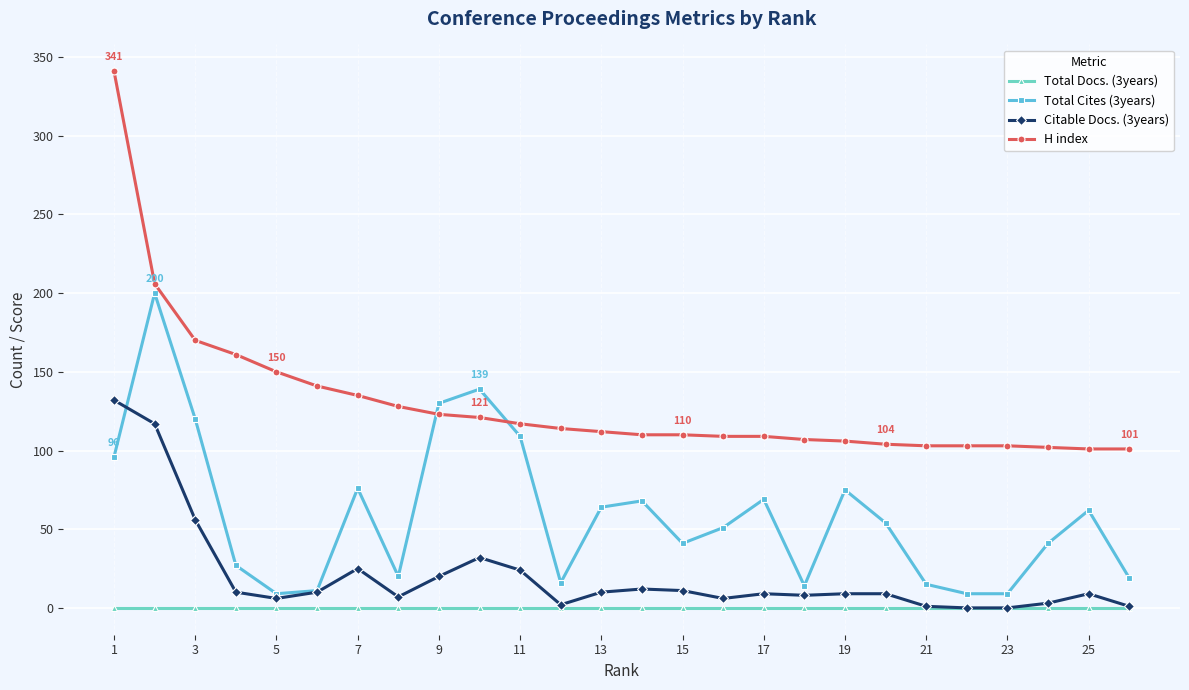

Does the chart display data point markers on the line(s)?

Yes